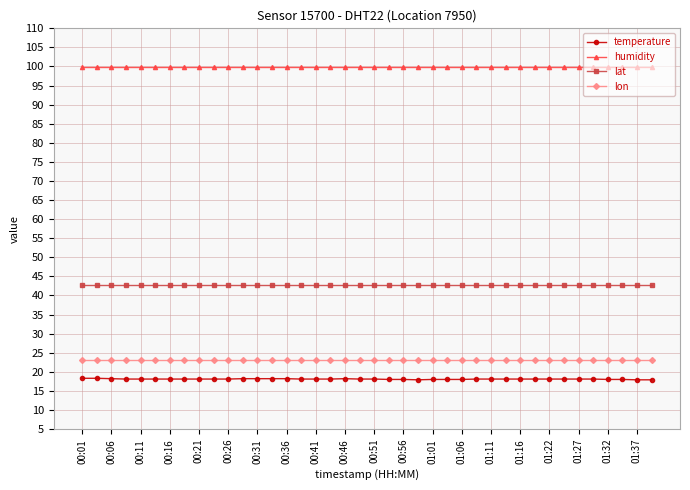

Does the chart display data point markers on the line(s)?

Yes